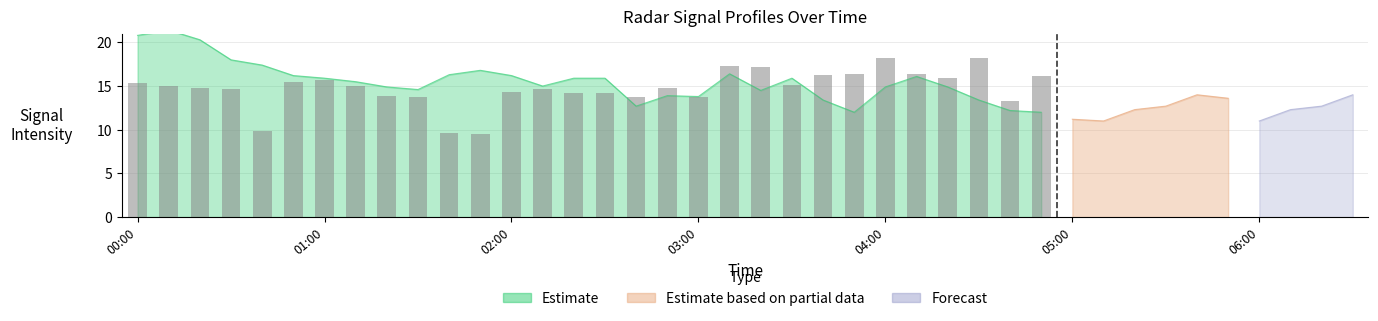

How many values exceed 15?

13